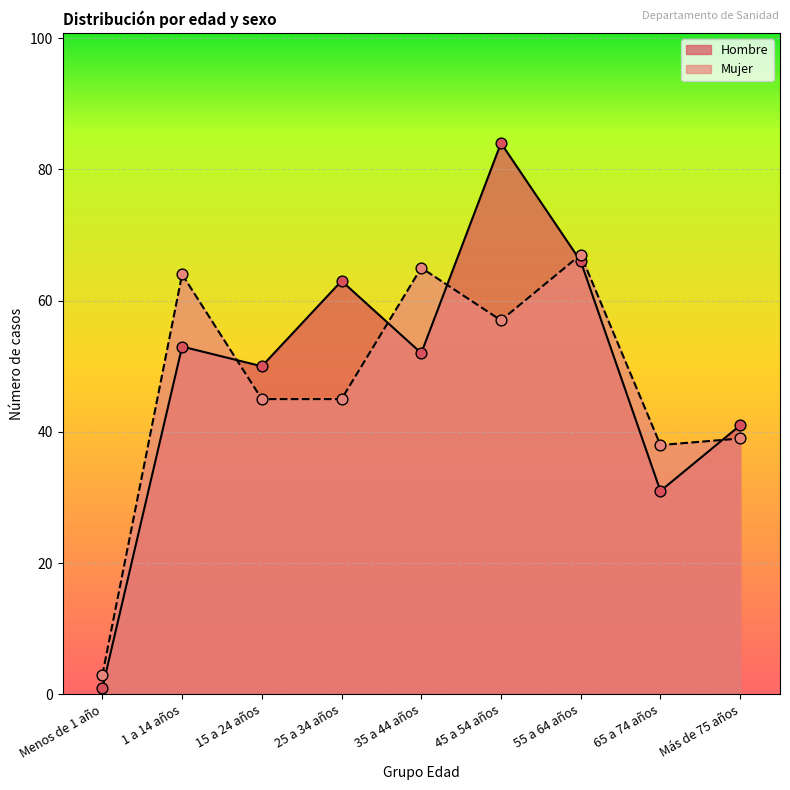

At how many categories does at least one series exceed 56?

5